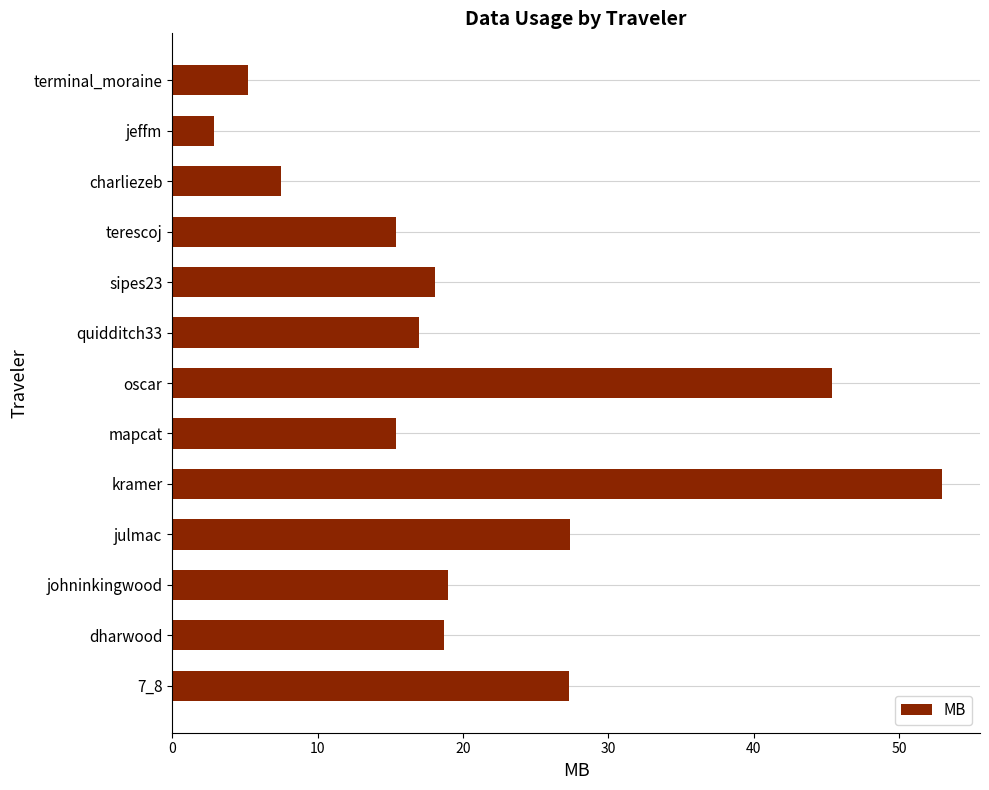

Which label corresponds to the smallest value in the chart?

jeffm